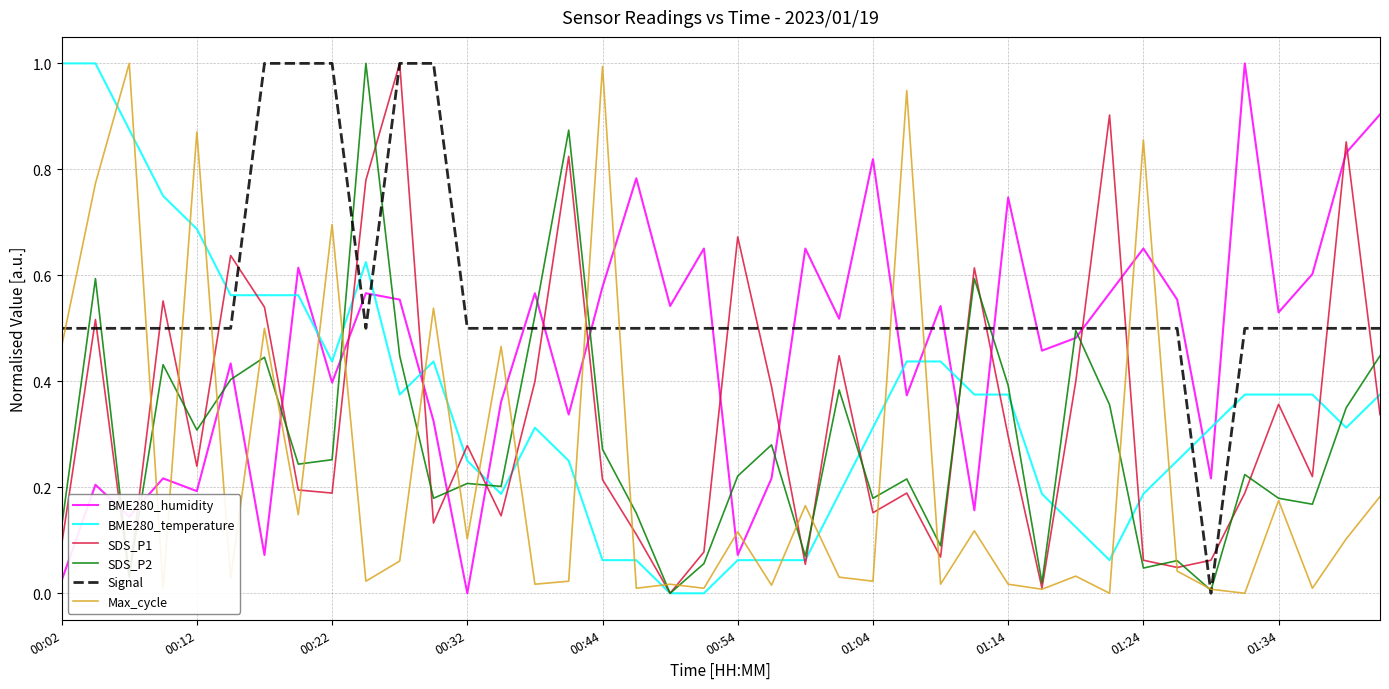

Which series has the largest total across all categories?

Signal